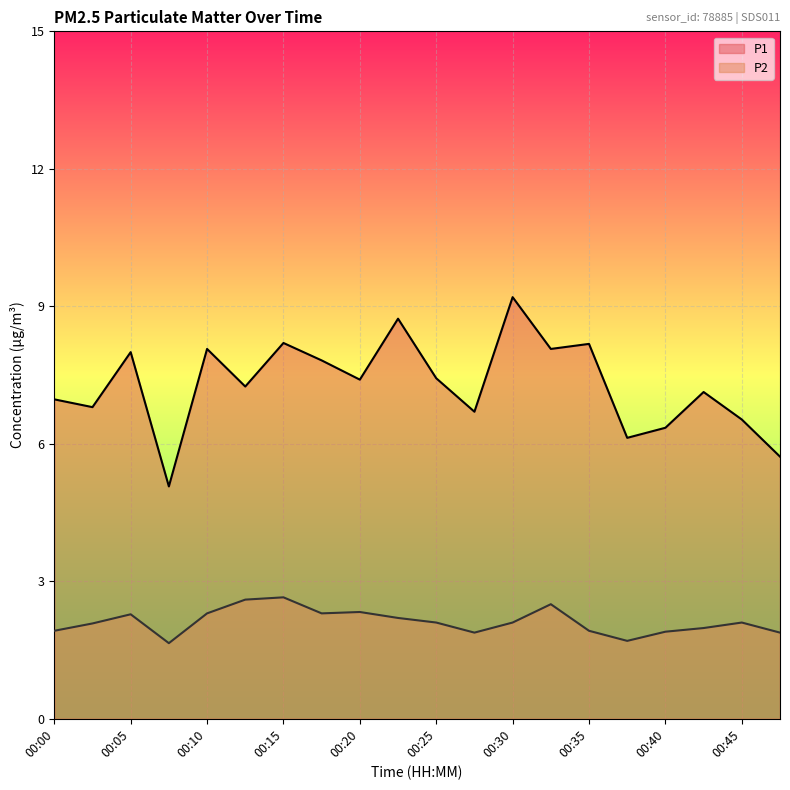

Rank the categories by P1 value from highest to lowest.

00:30, 00:22, 00:15, 00:35, 00:10, 00:32, 00:05, 00:17, 00:25, 00:20, 00:12, 00:42, 00:00, 00:02, 00:27, 00:45, 00:40, 00:37, 00:50, 00:07